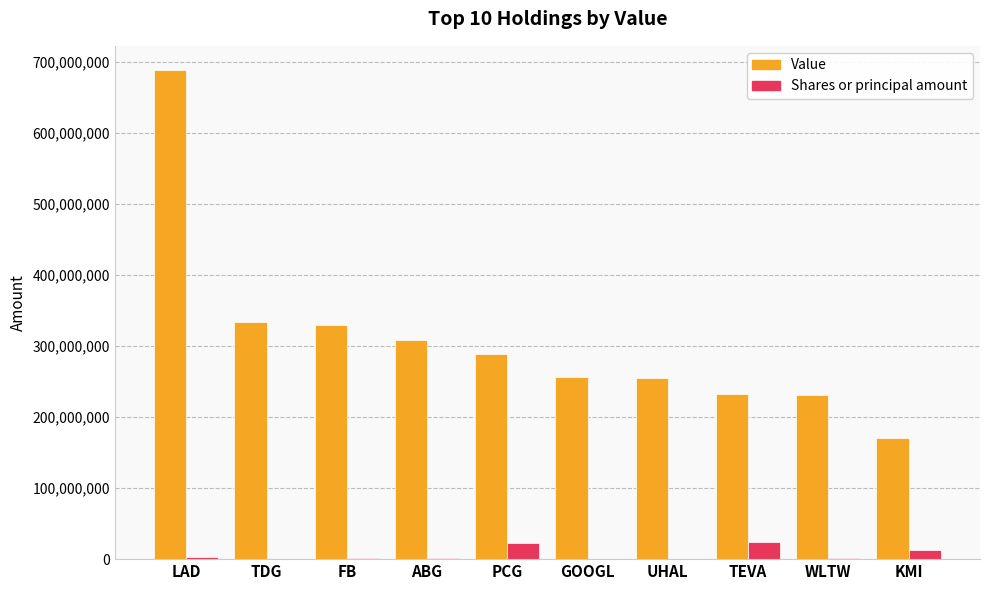

Which series changed the most between TDG and GOOGL?

Value